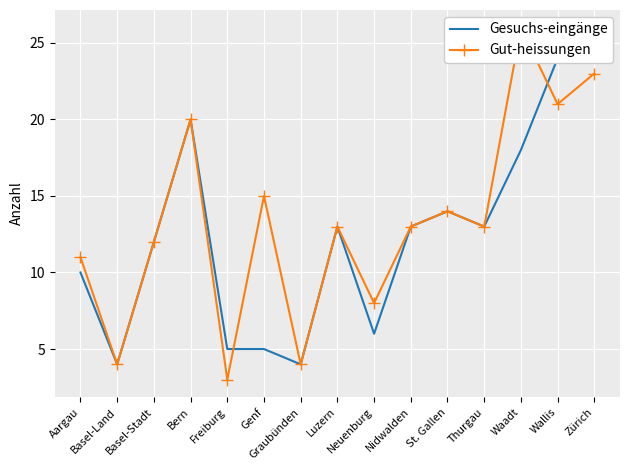

What is the difference between the maximum and minimum values in the Gut-heissungen series?

23